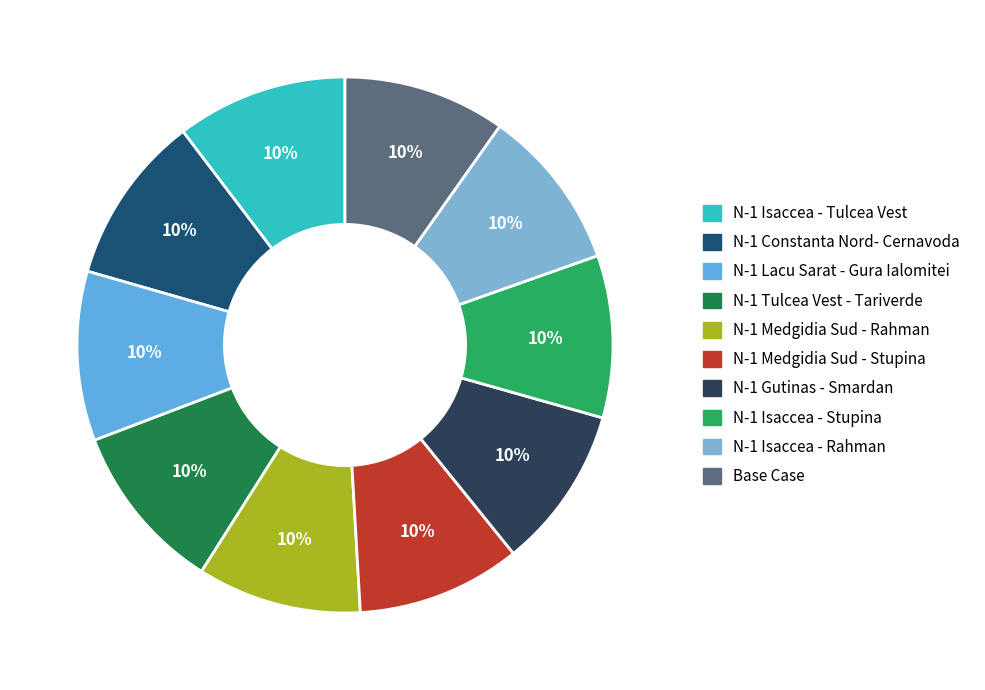

How many slices are in this pie chart?

10